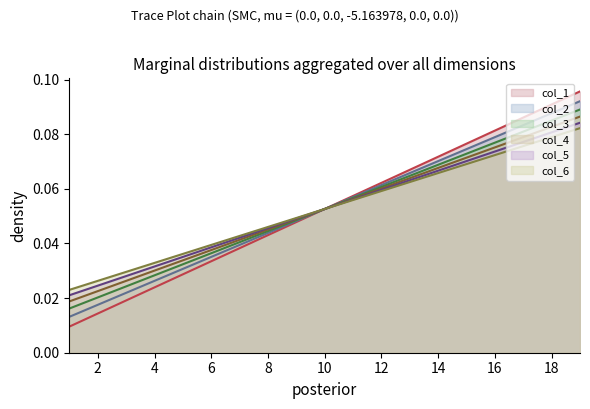

What is the value of the col_3 (line) point at the 16th from the left?

0.1